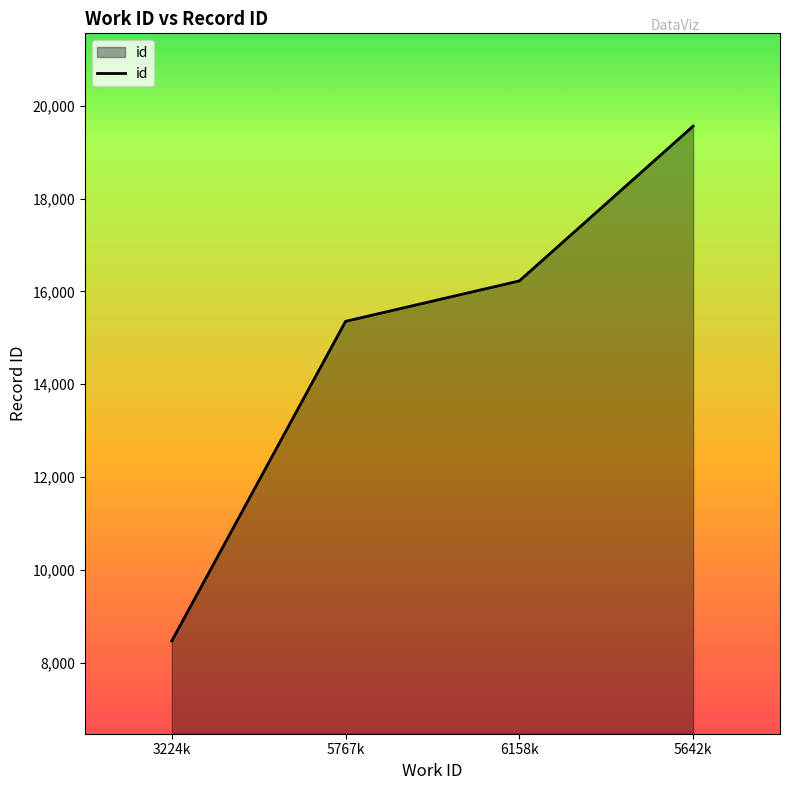

At which category does the chart reach its minimum across all series?

3224k